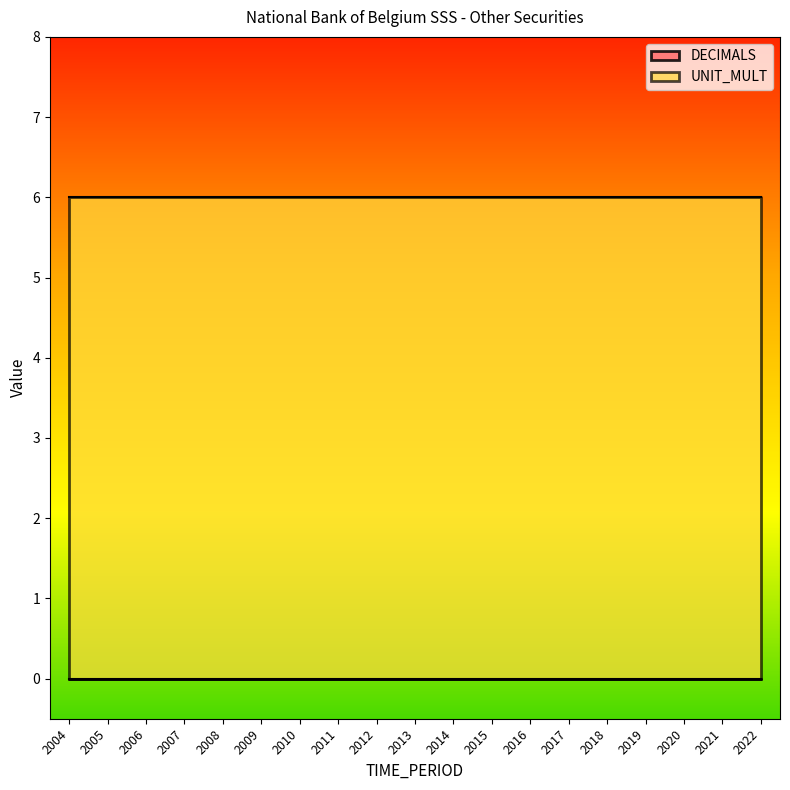

Which series changed the most between 2004 and 2009?

DECIMALS